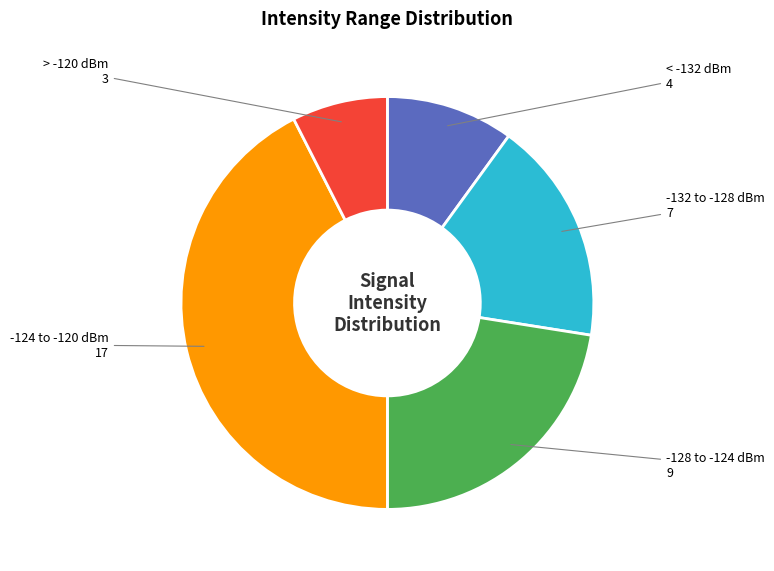

The -128 to -124 dBm slice represents 22% of the pie. True or false?

True